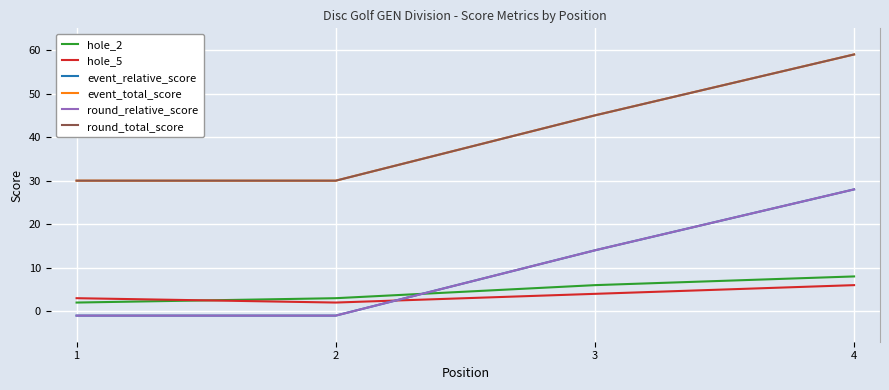

Between 1 and 4, which series saw the biggest shift?

event_relative_score